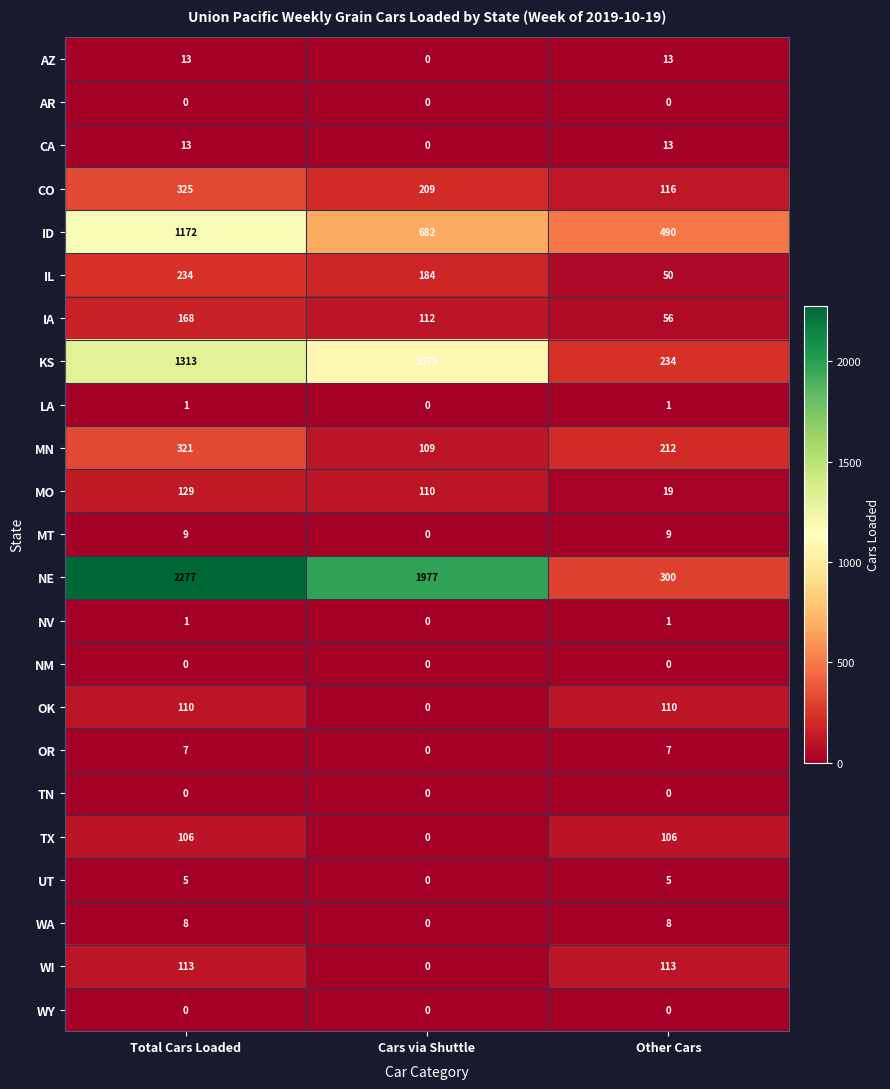

How many categories are shown in the chart?

3